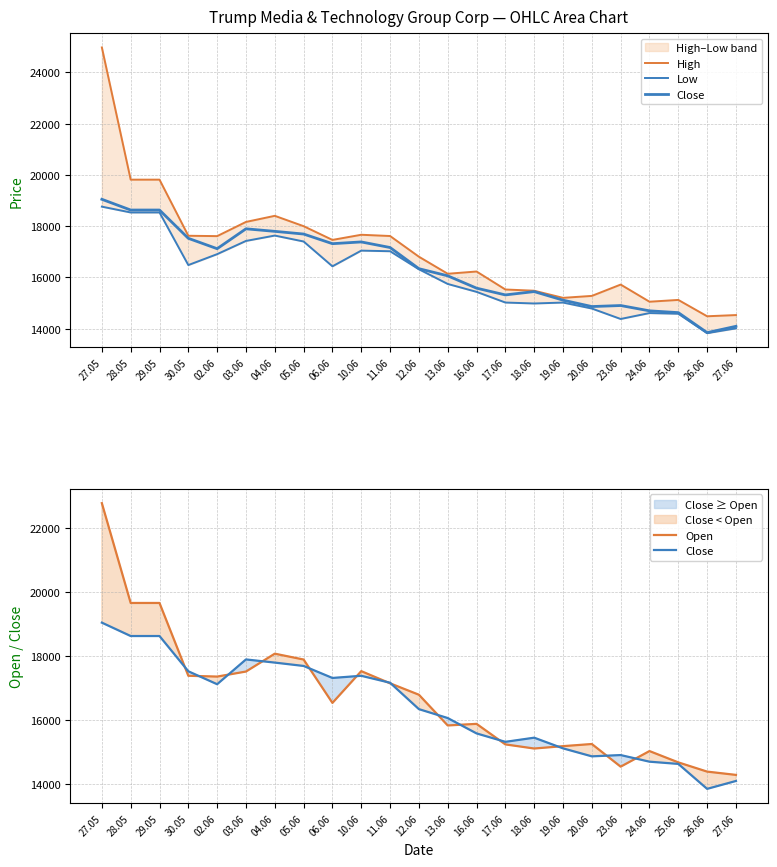

Which label corresponds to the smallest value in the chart?

26.06